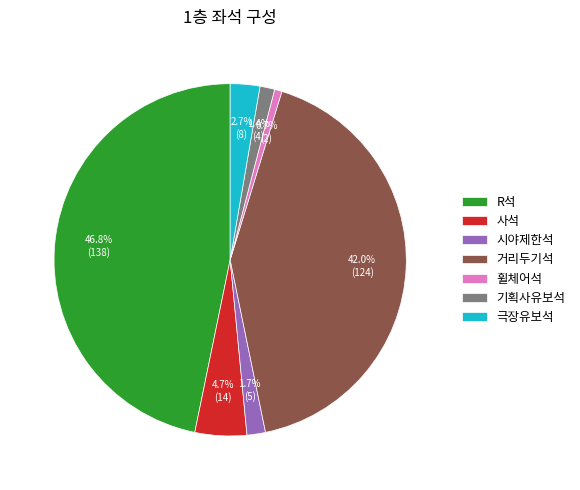

True or false: R석 accounts for 47% of the total.

True